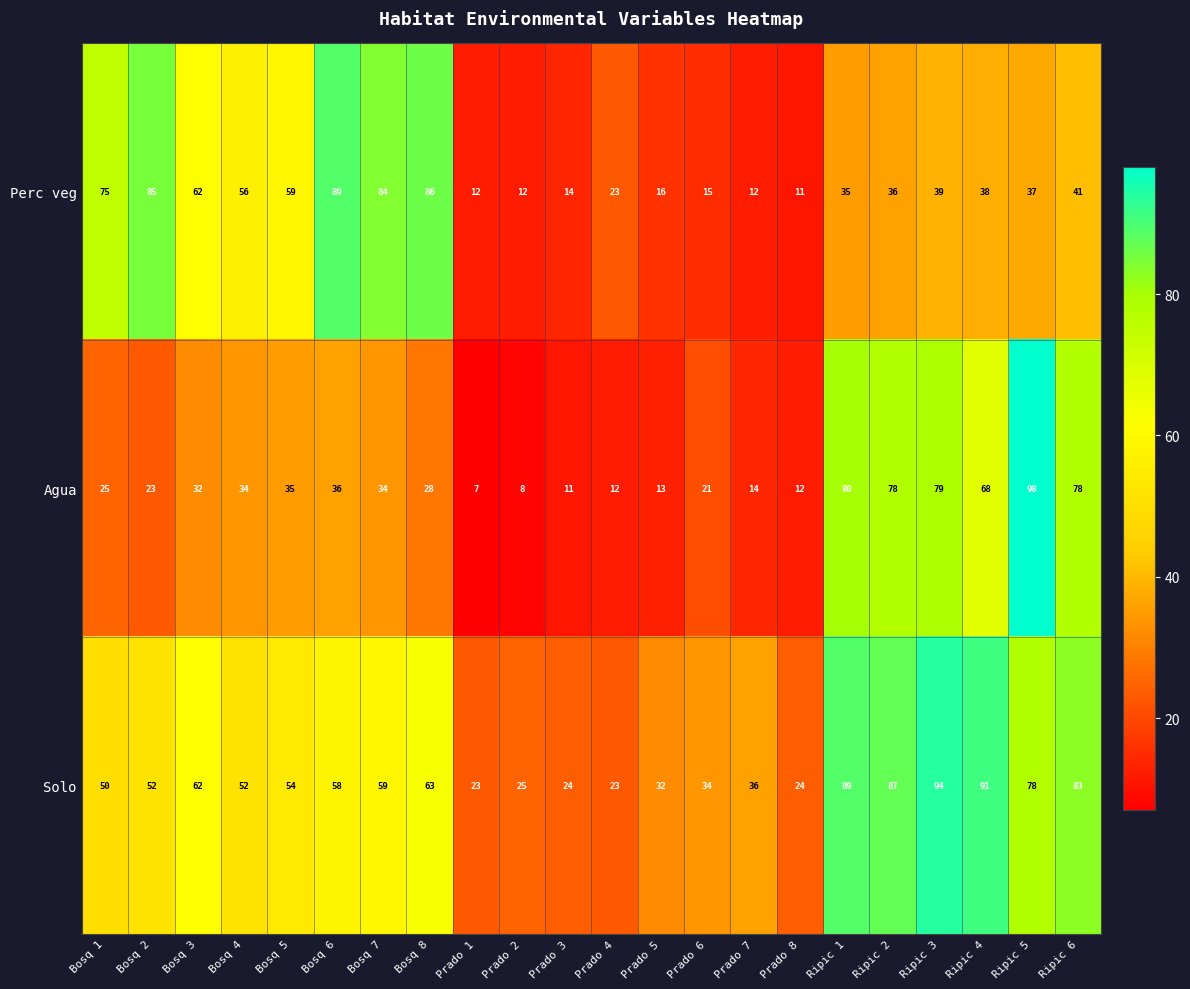

At which category does the chart reach its peak across all series?

Ripic 5